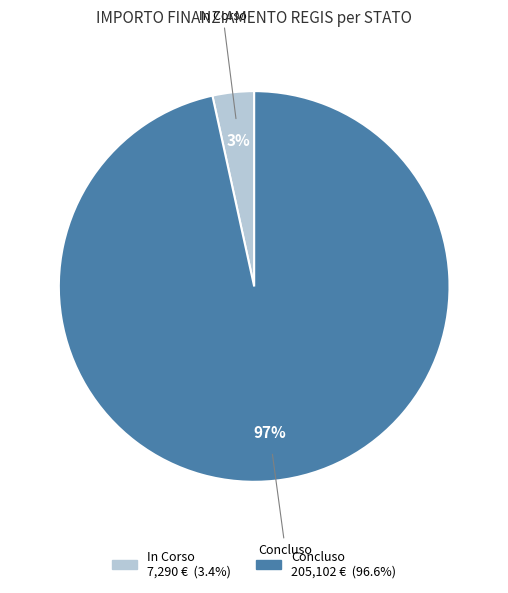

The Concluso slice represents 84% of the pie. True or false?

False